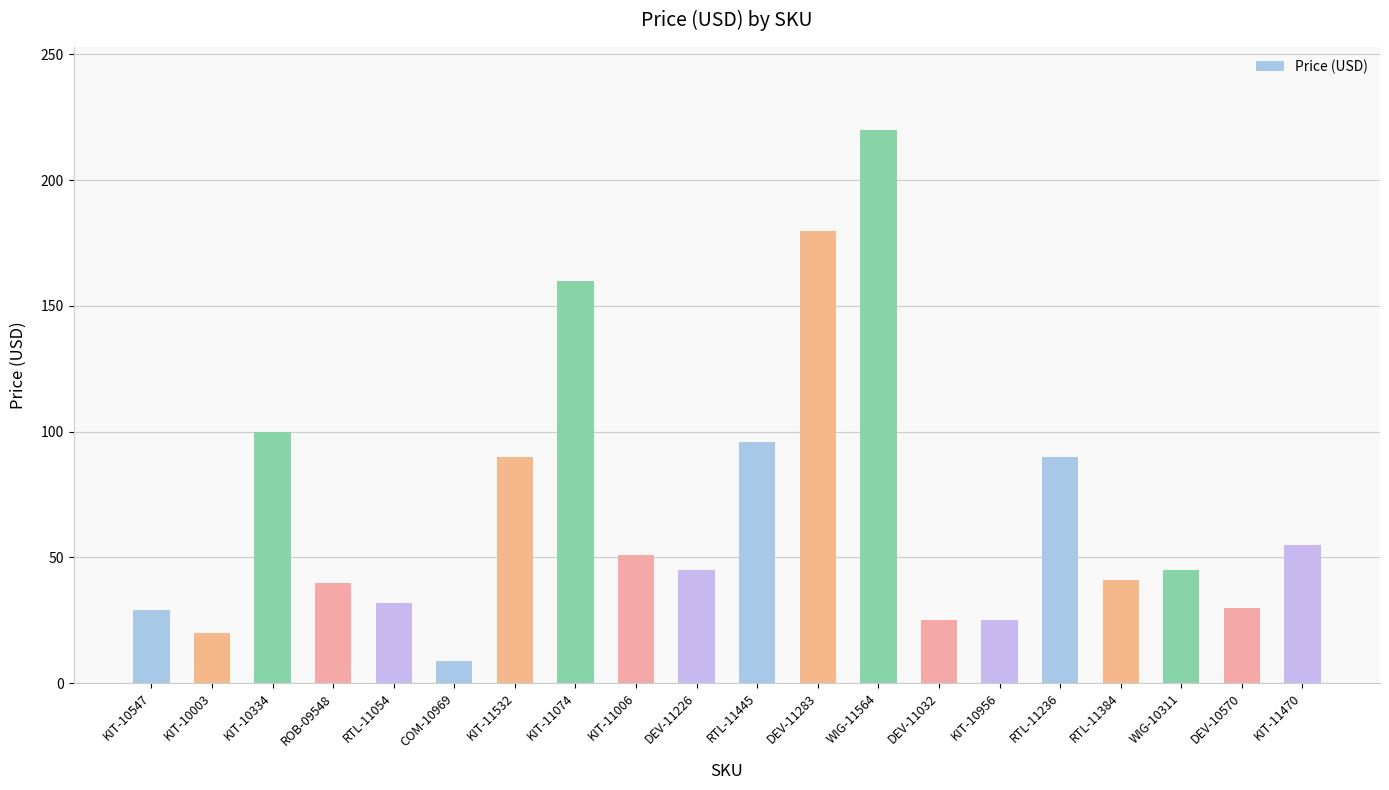

Read the value at KIT-10334.

100.0